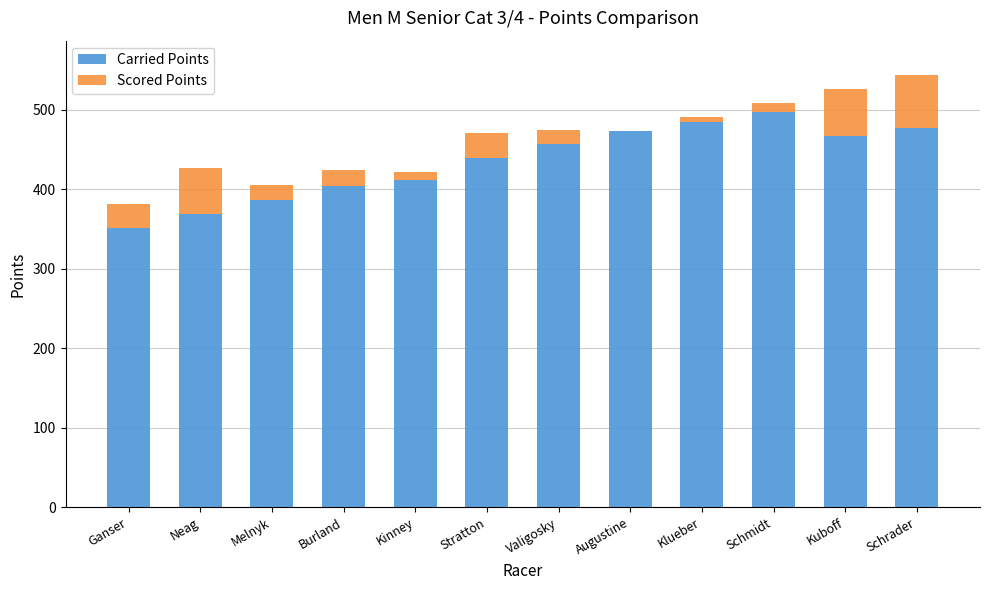

Is it true that Carried Points equals 126.7 at Ganser?

False